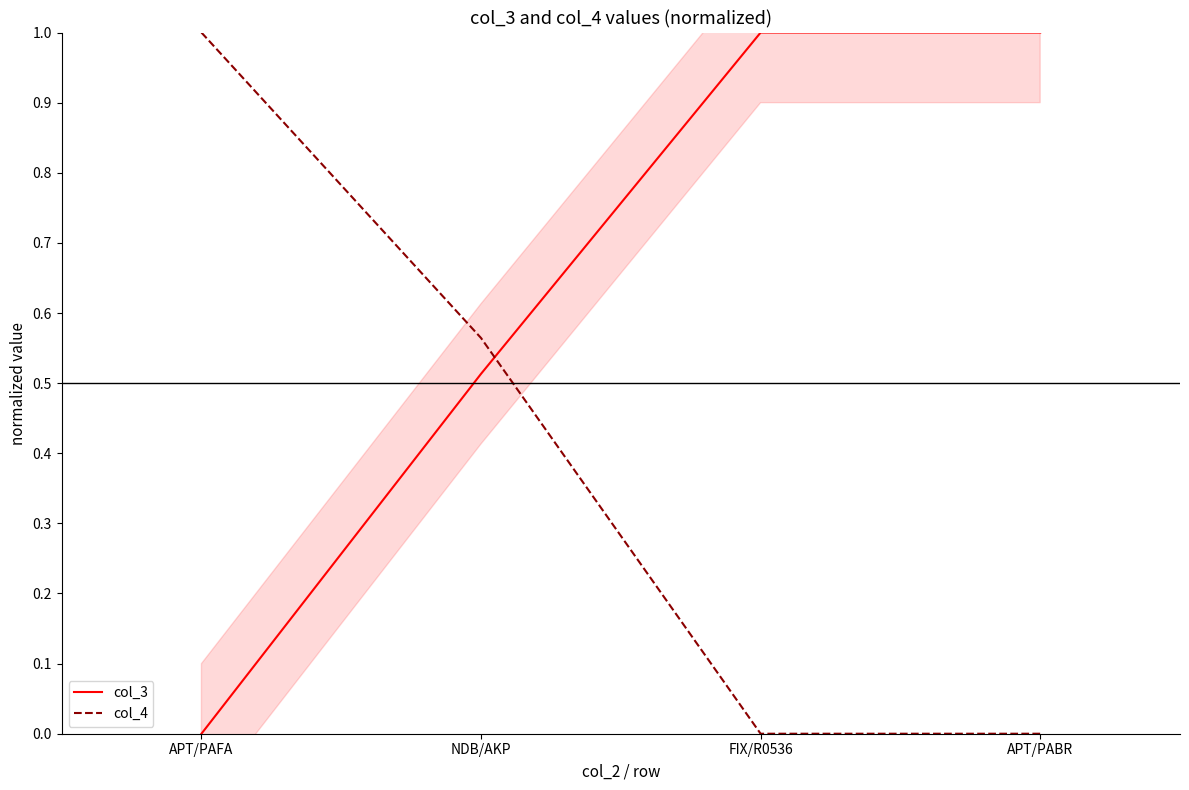

What is the sum of the col_3 values at NDB/AKP and FIX/R0536?

1.5